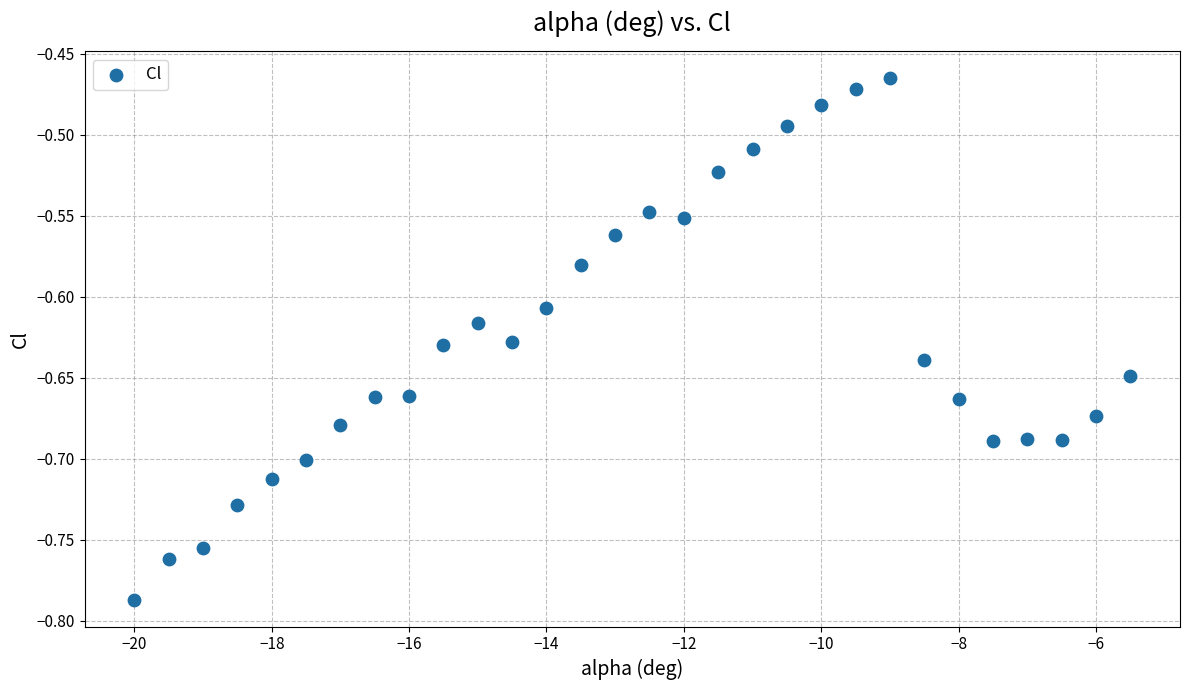

What is the range of Y values (max minus min)?

0.3